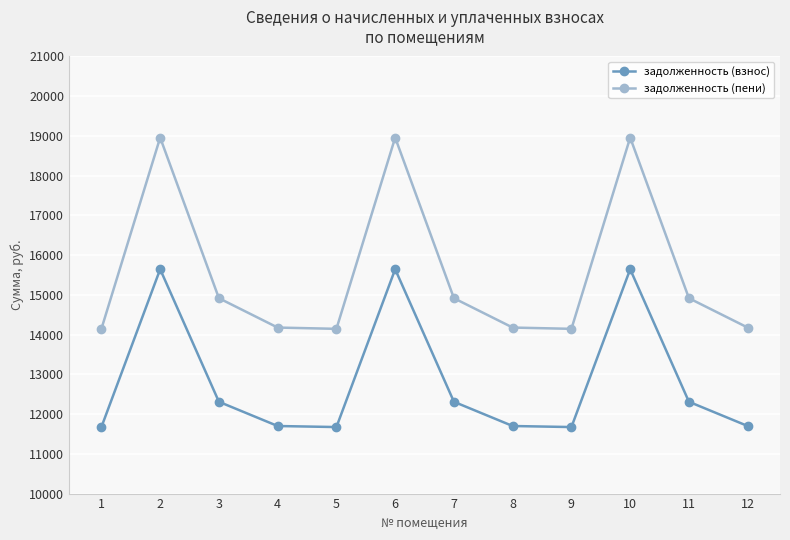

How many interior local peaks does the задолженность (взнос) series have?

3